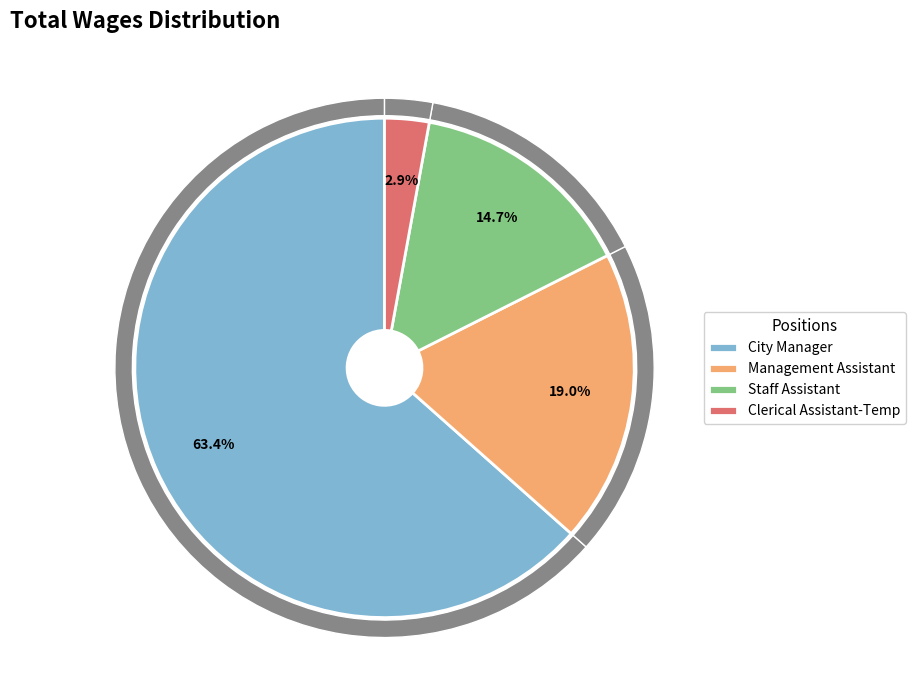

To the nearest percent, what percentage of the pie is City Manager?

63%